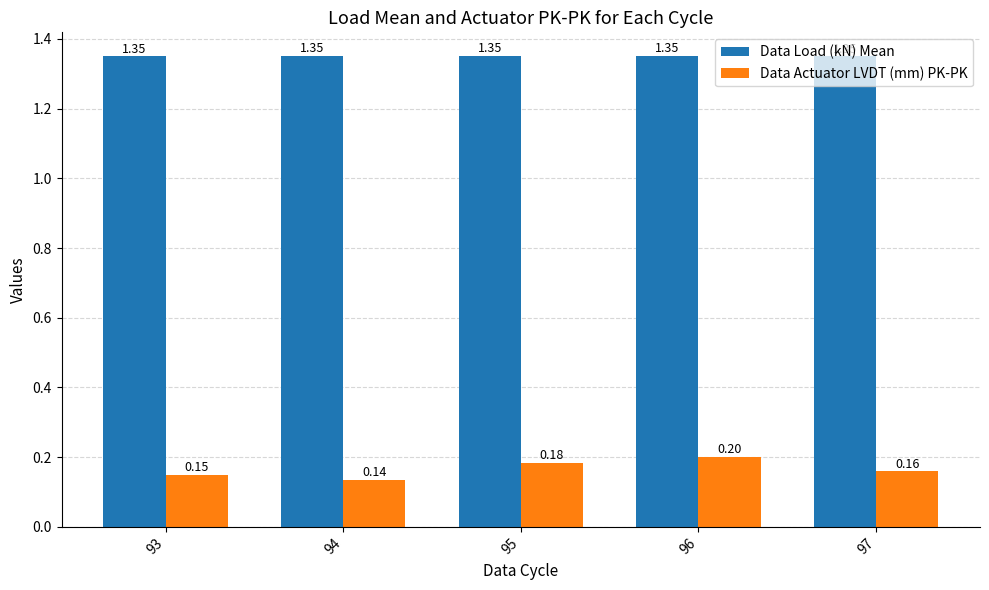

Between 94 and 97, which series saw the biggest shift?

Data Actuator LVDT (mm) PK-PK